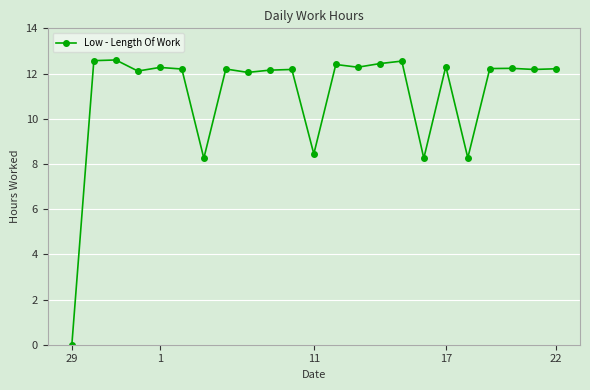

How many data points does each series have?

23